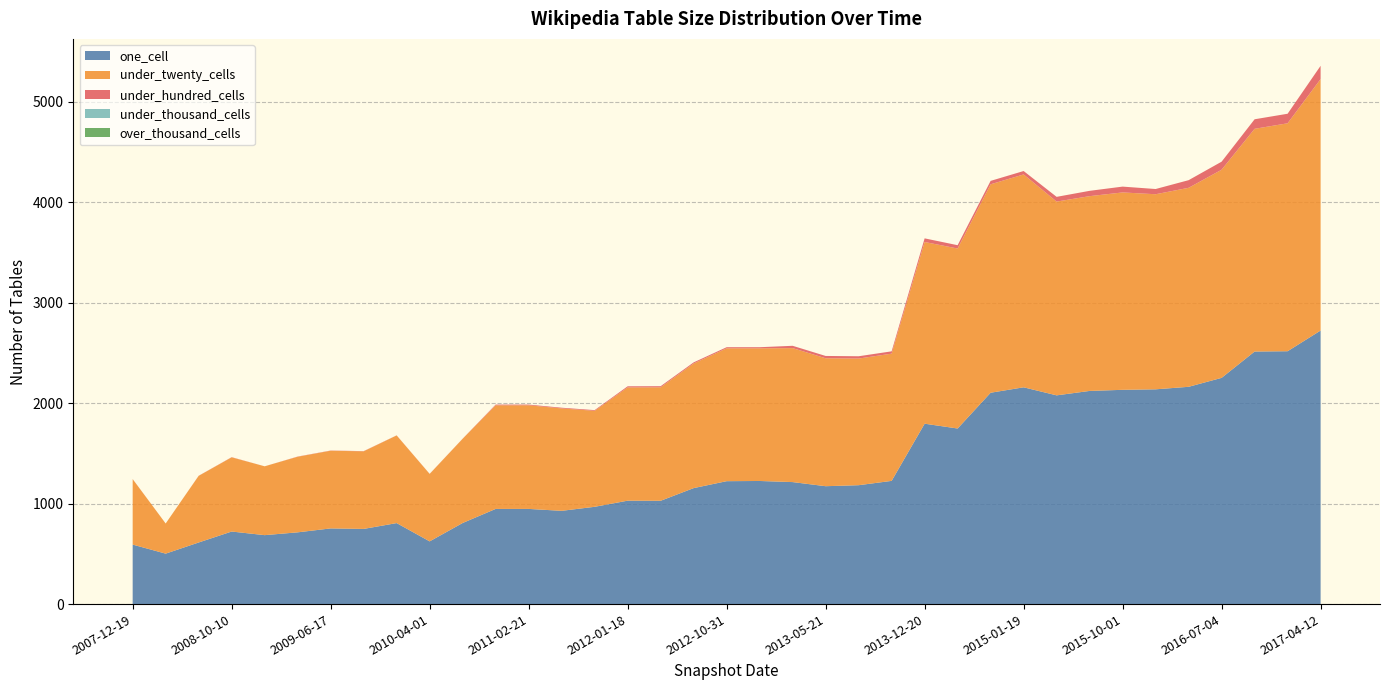

Reading right to left, list all the values displayed in this chart.

one_cell: 2017-04-12=2722	2016-12-27=2516	2016-10-07=2513	2016-07-04=2251	2016-04-05=2162	2016-01-04=2137	2015-10-01=2132	2015-07-03=2121	2015-04-09=2077	2015-01-19=2157	2014-09-08=2103	2014-03-28=1747	2013-12-20=1795	2013-09-10=1226	2013-07-09=1183	2013-05-21=1173	2013-02-20=1214	2012-12-11=1225	2012-10-31=1223	2012-07-13=1154	2012-03-26=1028	2012-01-18=1029	2011-09-05=968	2011-06-10=928	2011-02-21=947	2010-11-17=947	2010-07-26=807	2010-04-01=624	2009-12-16=806	2009-09-25=748	2009-06-17=753	2009-04-06=714	2008-12-17=686	2008-10-10=722	2008-06-27=613	2008-04-01=502	2007-12-19=592
under_twenty_cells: 2017-04-12=2502	2016-12-27=2268	2016-10-07=2216	2016-07-04=2071	2016-04-05=1980	2016-01-04=1941	2015-10-01=1964	2015-07-03=1938	2015-04-09=1928	2015-01-19=2118	2014-09-08=2074	2014-03-28=1791	2013-12-20=1808	2013-09-10=1266	2013-07-09=1260	2013-05-21=1273	2013-02-20=1333	2012-12-11=1320	2012-10-31=1322	2012-07-13=1240	2012-03-26=1129	2012-01-18=1127	2011-09-05=955	2011-06-10=1019	2011-02-21=1031	2010-11-17=1031	2010-07-26=838	2010-04-01=671	2009-12-16=872	2009-09-25=772	2009-06-17=773	2009-04-06=752	2008-12-17=685	2008-10-10=738	2008-06-27=663	2008-04-01=300	2007-12-19=651
under_hundred_cells: 2017-04-12=132	2016-12-27=95	2016-10-07=95	2016-07-04=80	2016-04-05=76	2016-01-04=52	2015-10-01=58	2015-07-03=53	2015-04-09=47	2015-01-19=34	2014-09-08=34	2014-03-28=33	2013-12-20=36	2013-09-10=23	2013-07-09=23	2013-05-21=23	2013-02-20=23	2012-12-11=11	2012-10-31=11	2012-07-13=11	2012-03-26=11	2012-01-18=11	2011-09-05=7	2011-06-10=7	2011-02-21=7	2010-11-17=7	2010-07-26=1	2010-04-01=1	2009-12-16=1	2009-09-25=2	2009-06-17=2	2009-04-06=2	2008-12-17=0	2008-10-10=2	2008-06-27=1	2008-04-01=0	2007-12-19=1
under_thousand_cells: 2017-04-12=0	2016-12-27=0	2016-10-07=0	2016-07-04=0	2016-04-05=0	2016-01-04=0	2015-10-01=0	2015-07-03=0	2015-04-09=0	2015-01-19=0	2014-09-08=0	2014-03-28=0	2013-12-20=0	2013-09-10=0	2013-07-09=0	2013-05-21=0	2013-02-20=0	2012-12-11=0	2012-10-31=0	2012-07-13=0	2012-03-26=0	2012-01-18=0	2011-09-05=0	2011-06-10=0	2011-02-21=0	2010-11-17=0	2010-07-26=0	2010-04-01=0	2009-12-16=0	2009-09-25=0	2009-06-17=0	2009-04-06=0	2008-12-17=0	2008-10-10=0	2008-06-27=0	2008-04-01=0	2007-12-19=0
over_thousand_cells: 2017-04-12=0	2016-12-27=0	2016-10-07=0	2016-07-04=0	2016-04-05=0	2016-01-04=0	2015-10-01=0	2015-07-03=0	2015-04-09=0	2015-01-19=0	2014-09-08=0	2014-03-28=0	2013-12-20=0	2013-09-10=0	2013-07-09=0	2013-05-21=0	2013-02-20=0	2012-12-11=0	2012-10-31=0	2012-07-13=0	2012-03-26=0	2012-01-18=0	2011-09-05=0	2011-06-10=0	2011-02-21=0	2010-11-17=0	2010-07-26=0	2010-04-01=0	2009-12-16=0	2009-09-25=0	2009-06-17=0	2009-04-06=0	2008-12-17=0	2008-10-10=0	2008-06-27=0	2008-04-01=0	2007-12-19=0